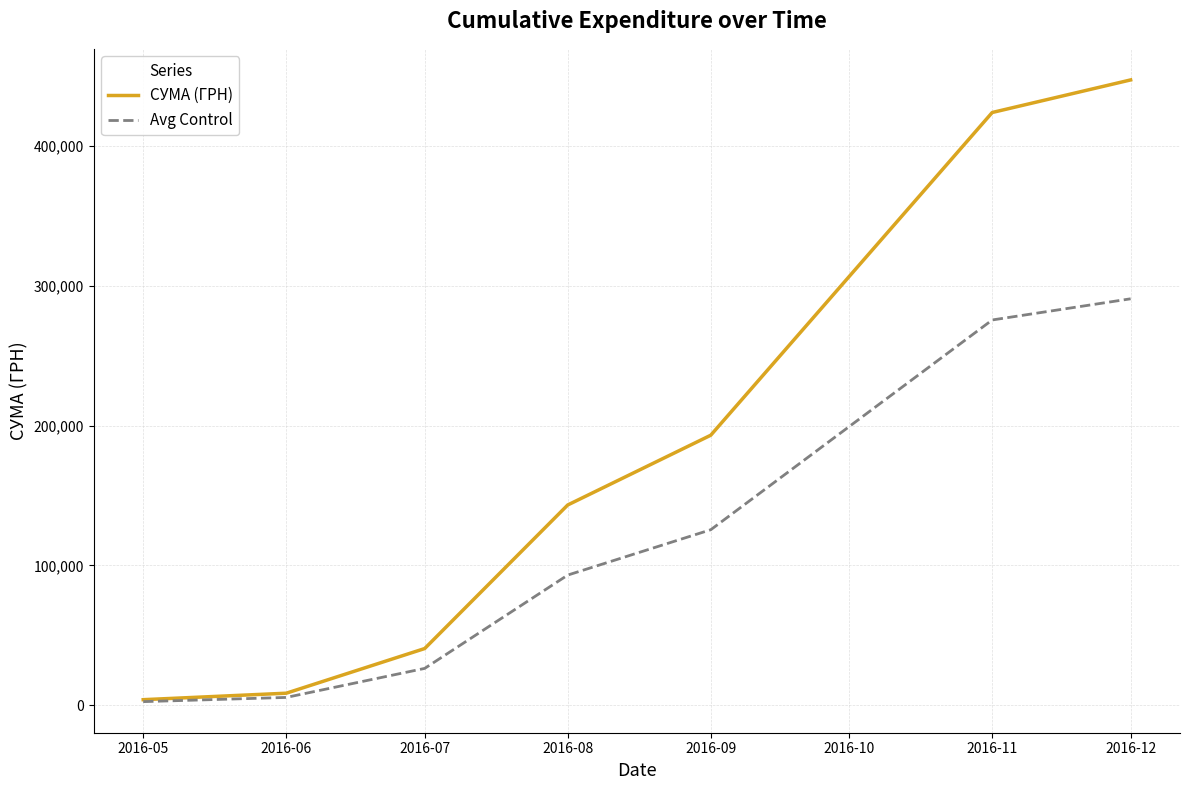

Between 2016-08 and 2016-09, which series saw the biggest shift?

СУМА (ГРН)